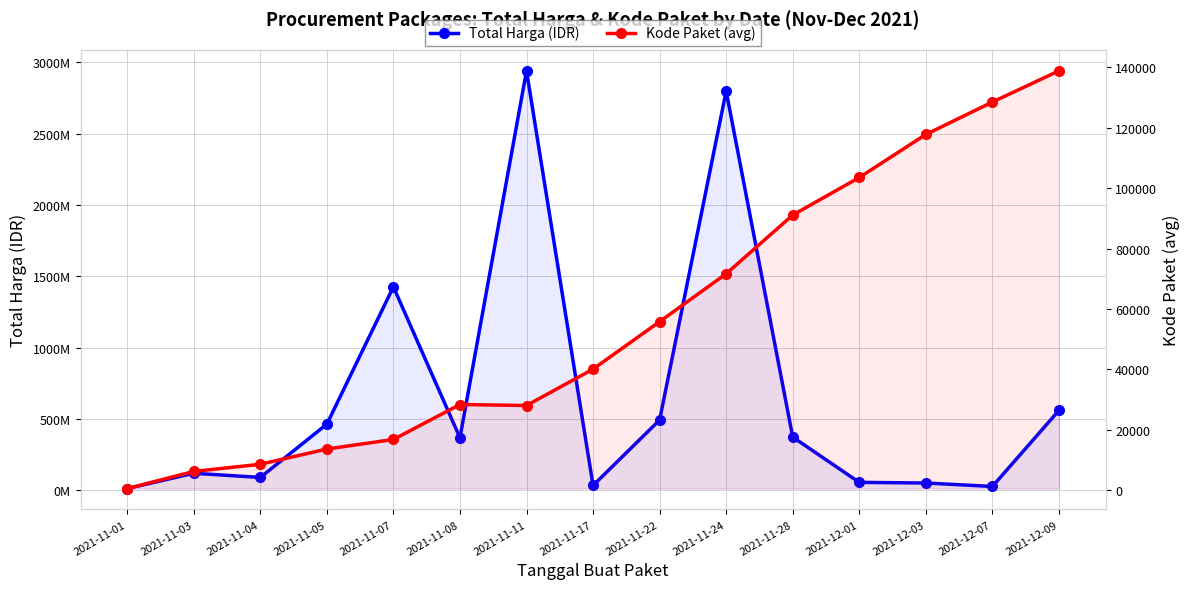

Which category has the lowest value in the Kode Paket (avg) series?

2021-11-01